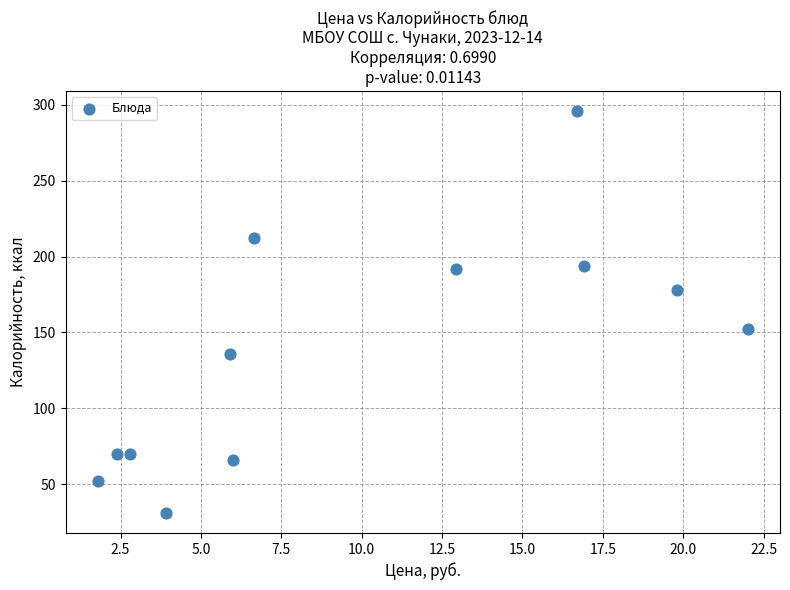

What Y value in the scatter plot is closest to 163?

152